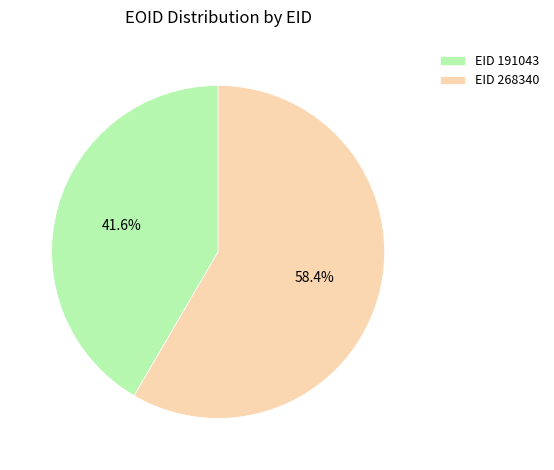

What is the ratio of the value at EID 268340 to the value at EID 191043?

1.4